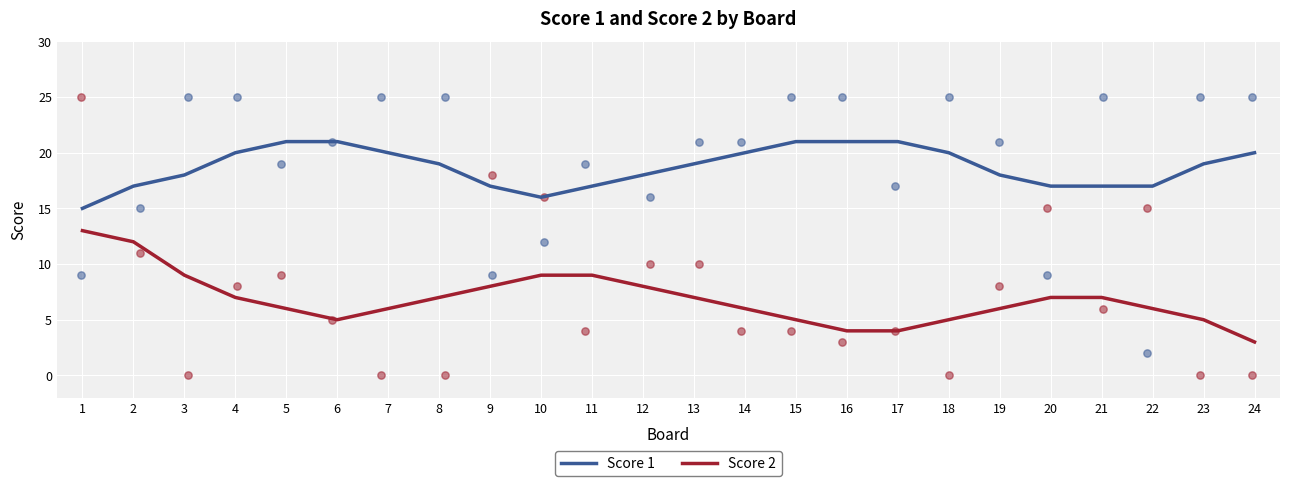

Is the value of Score 2 at 2 greater than the value of Score 1 at 23?

No